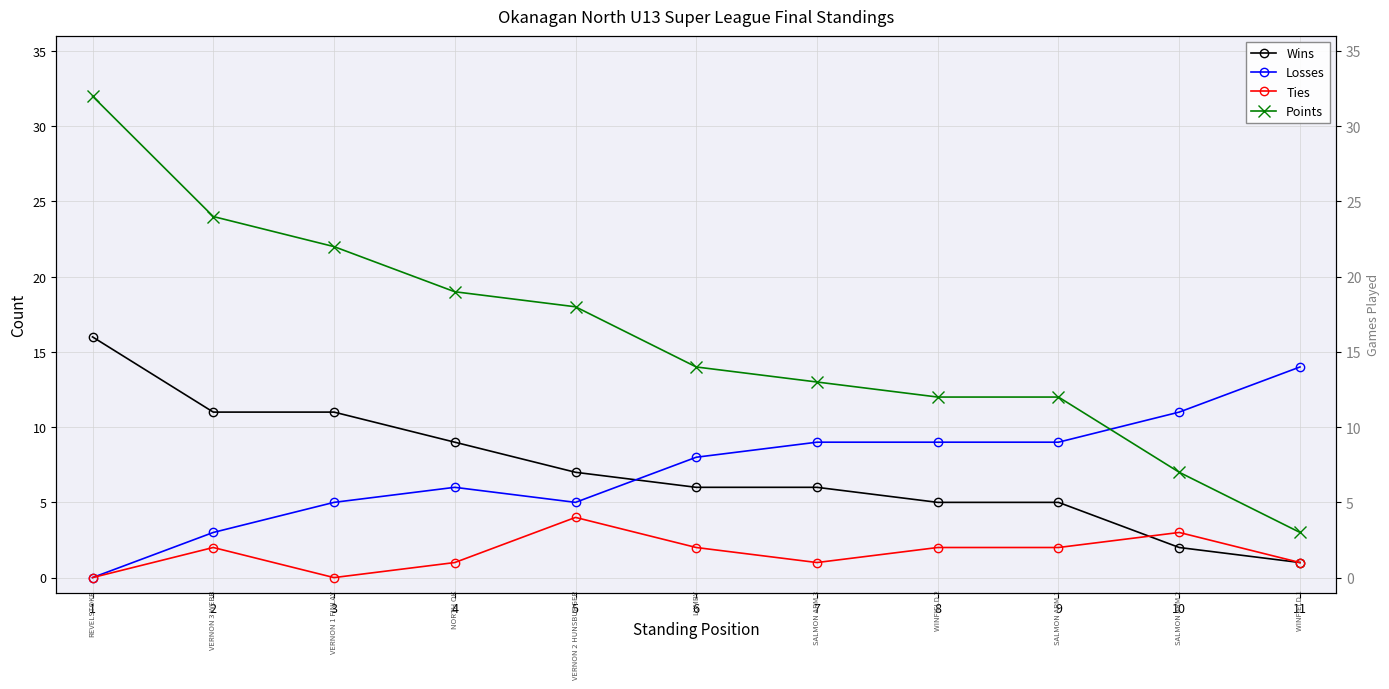

Between 7 and 8, which series saw the biggest shift?

Wins